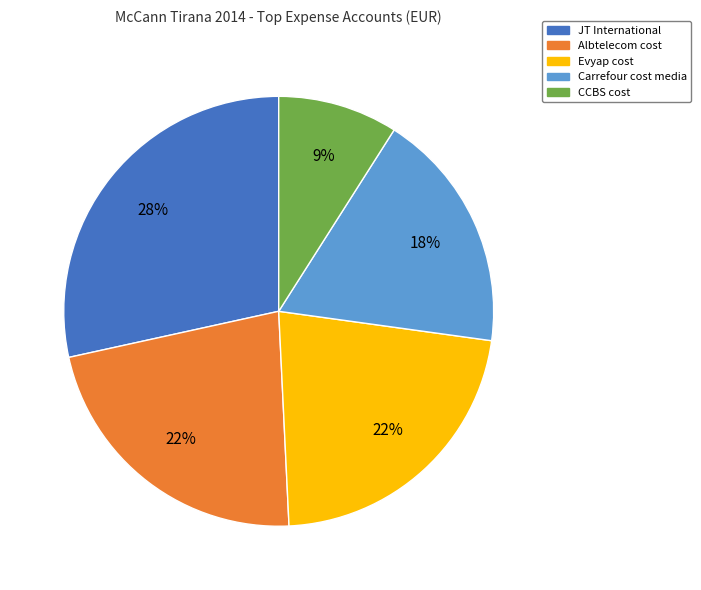

To the nearest percent, what percentage of the pie is JT International?

28%